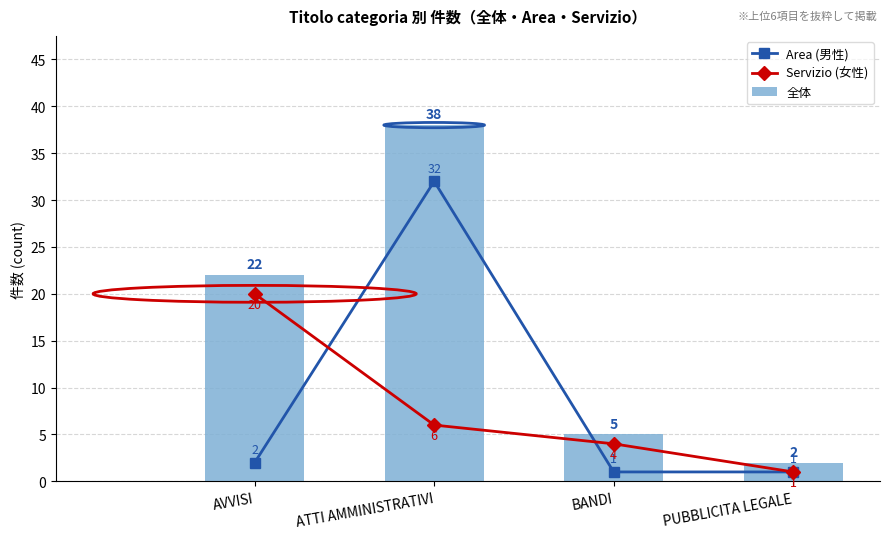

What is the difference between the highest and lowest values at ATTI AMMINISTRATIVI?

32